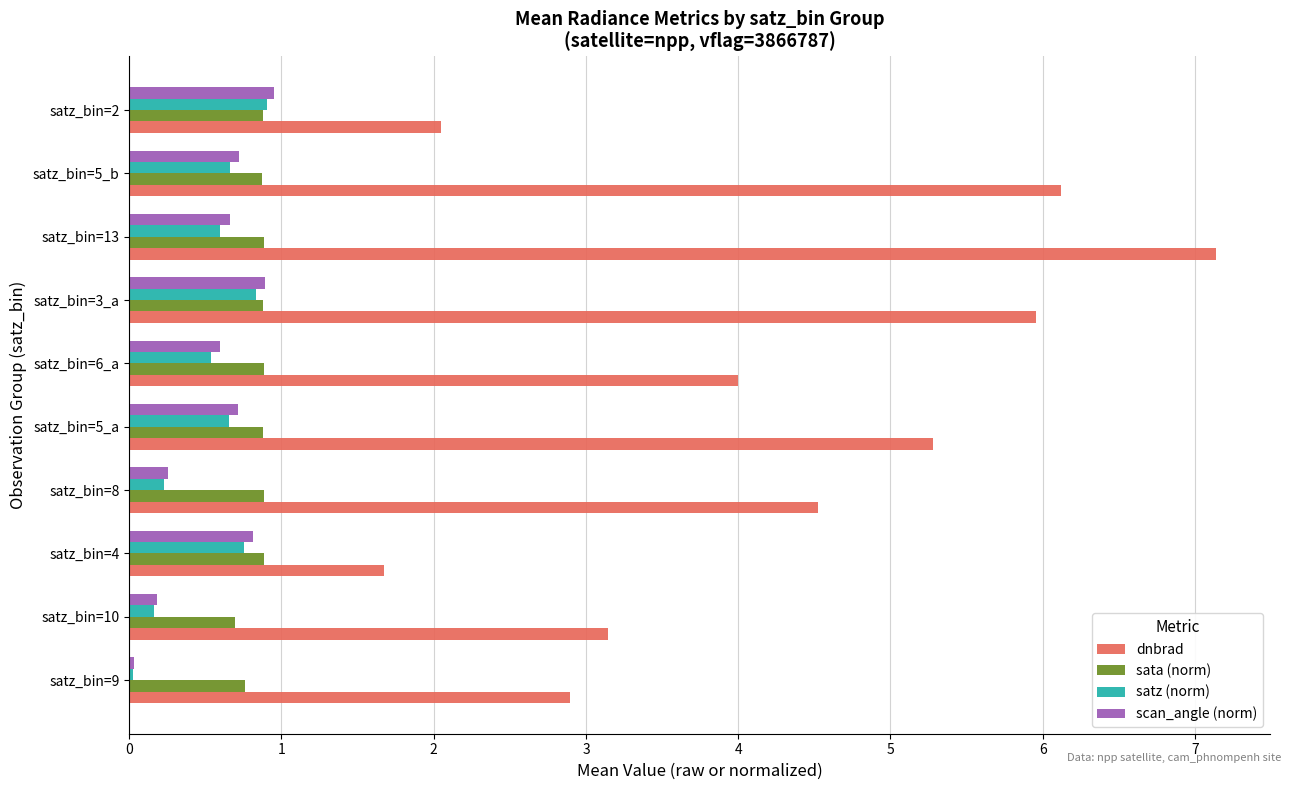

What is the average value of the sata (norm) series?

0.9